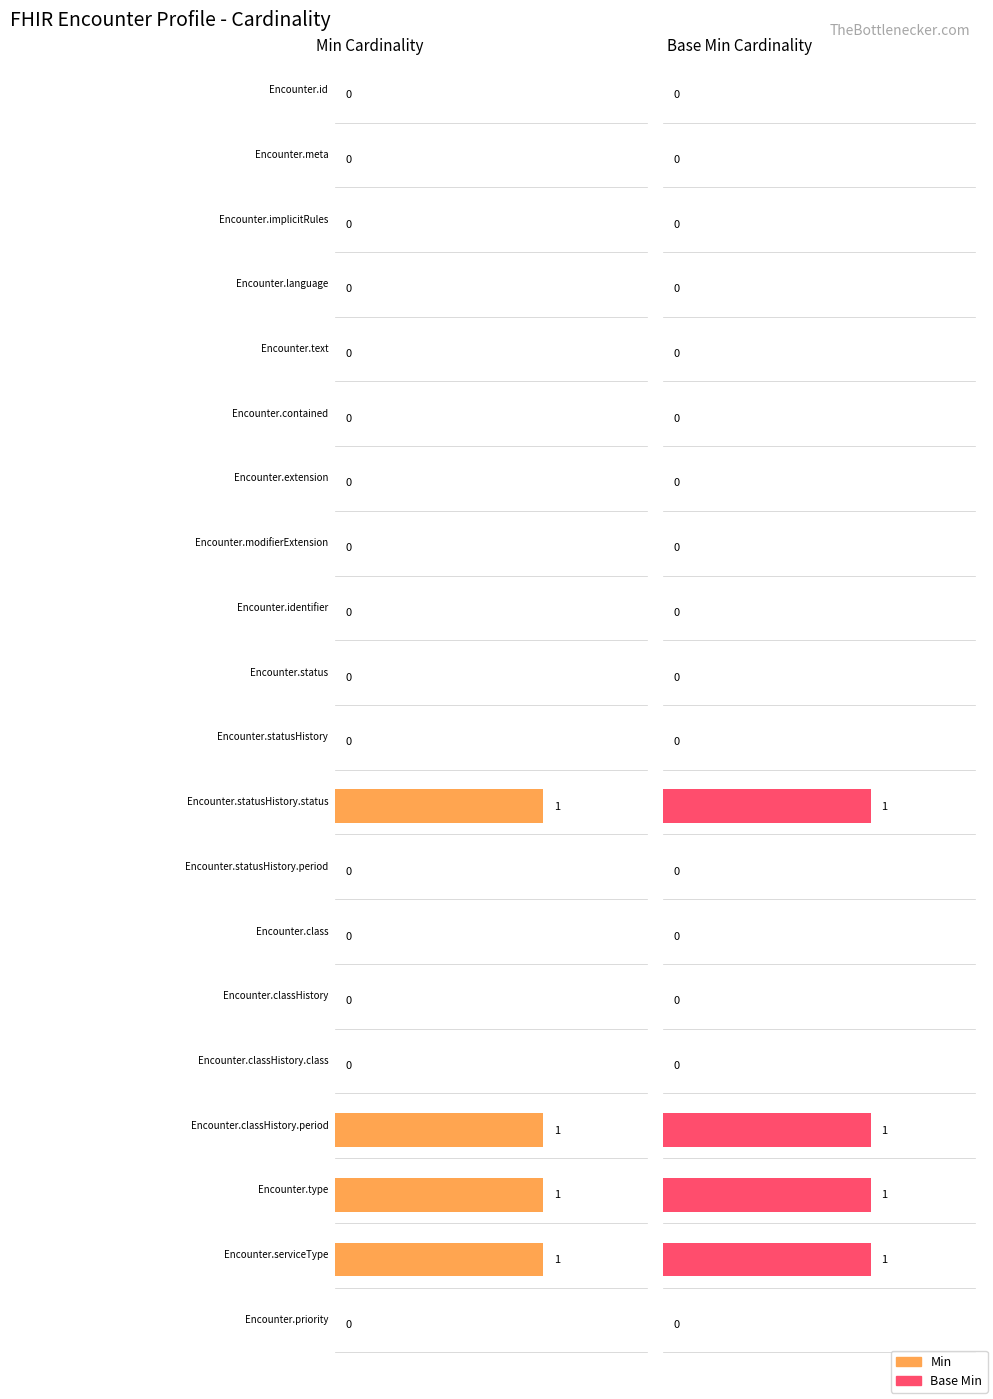

What is the label of the 11th bar from the right?

Encounter.status